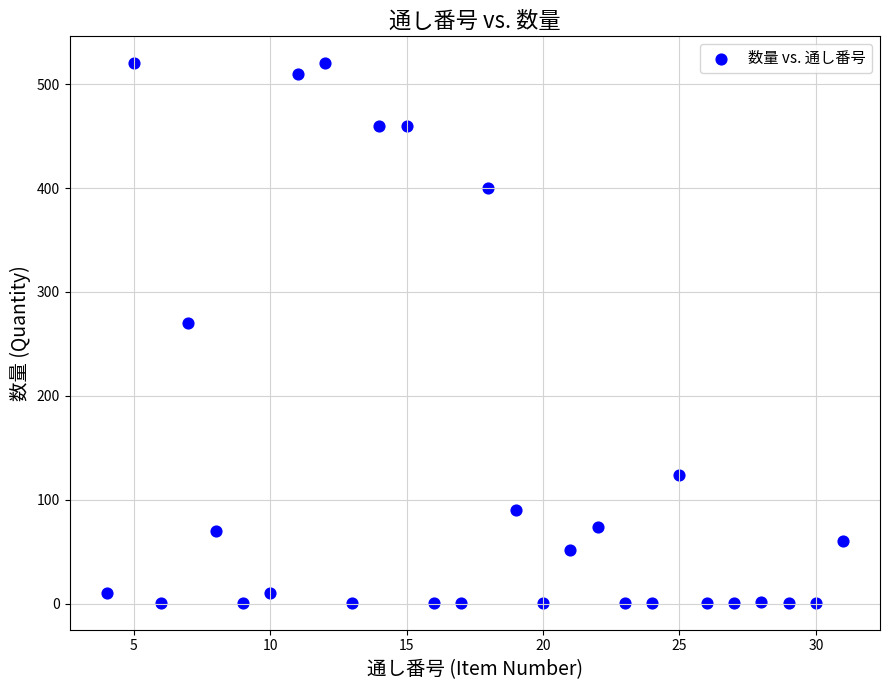

What is the range of X values (max minus min)?

27